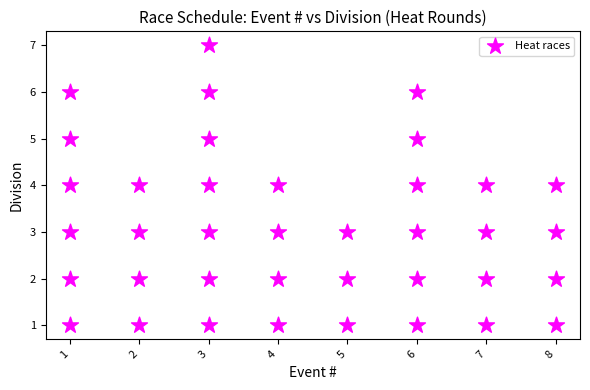

What is the range of X values (max minus min)?

7